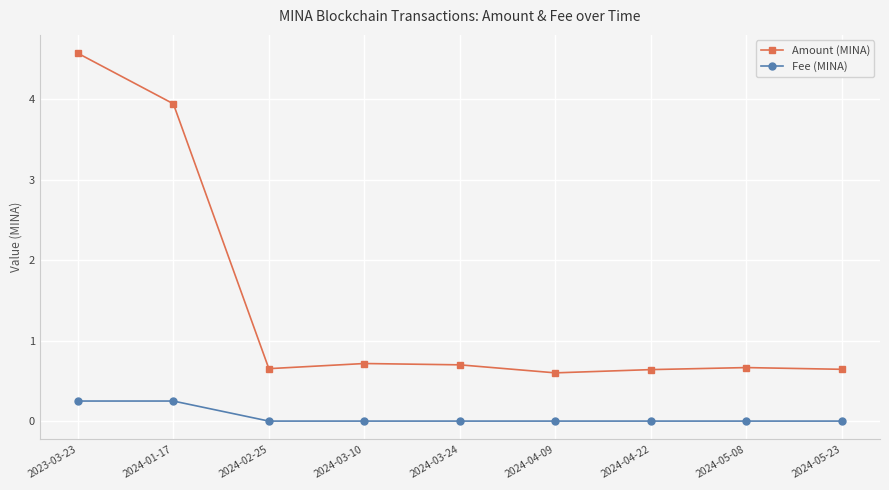

Which series has the widest spread of values?

Amount (MINA)